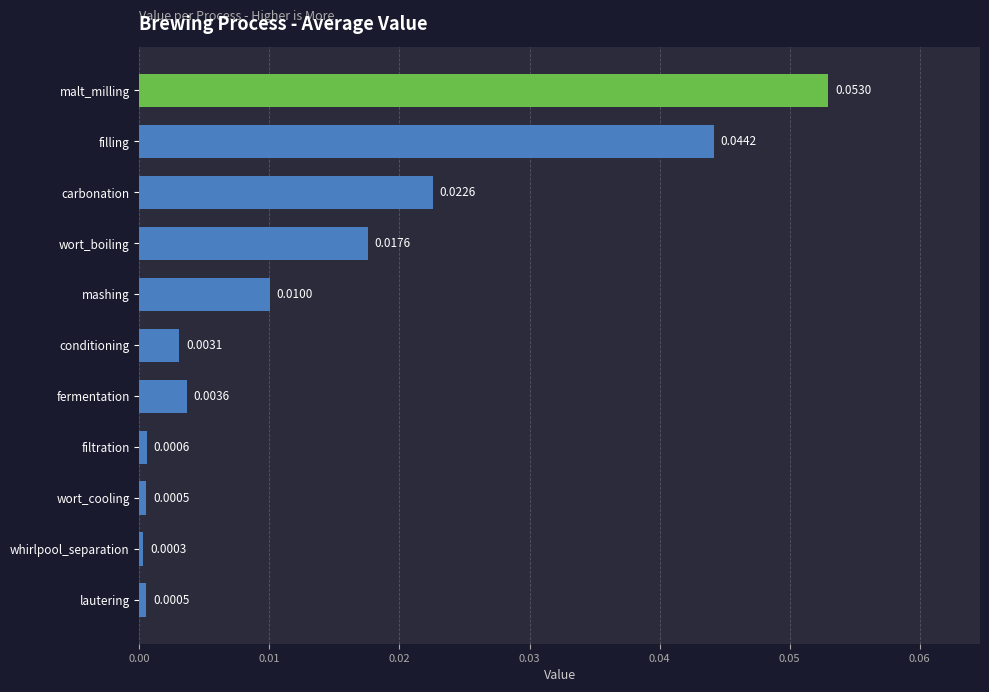

Which label corresponds to the largest value in the chart?

malt_milling